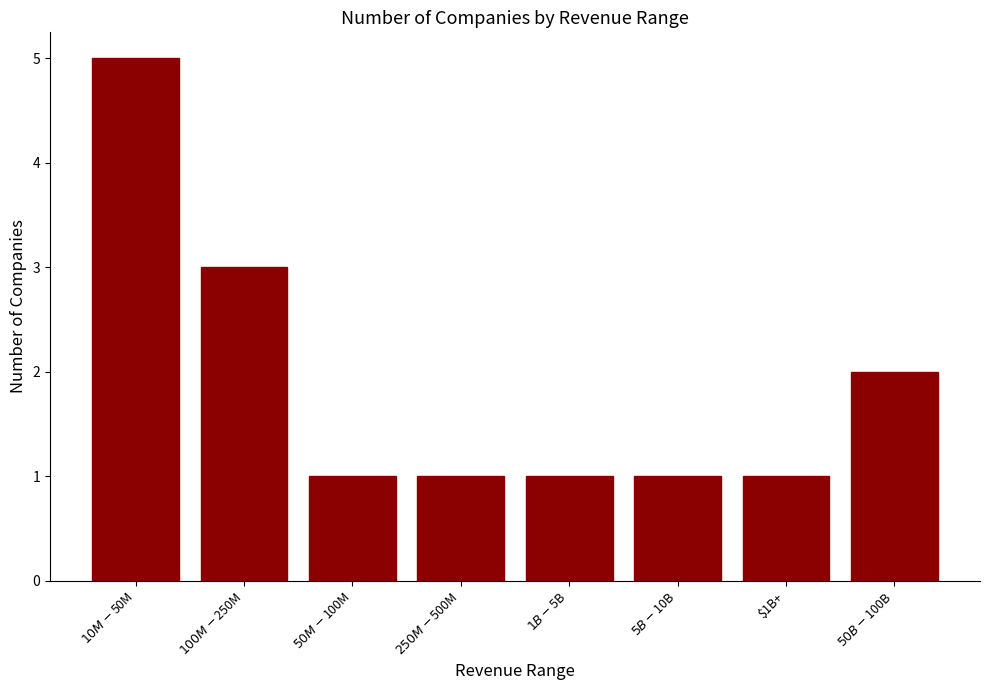

What is the minimum value shown in the chart?

1